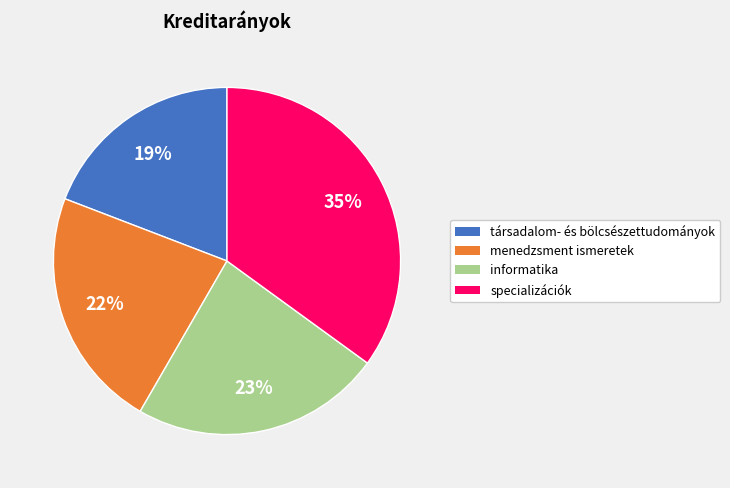

The specializációk slice represents 48% of the pie. True or false?

False